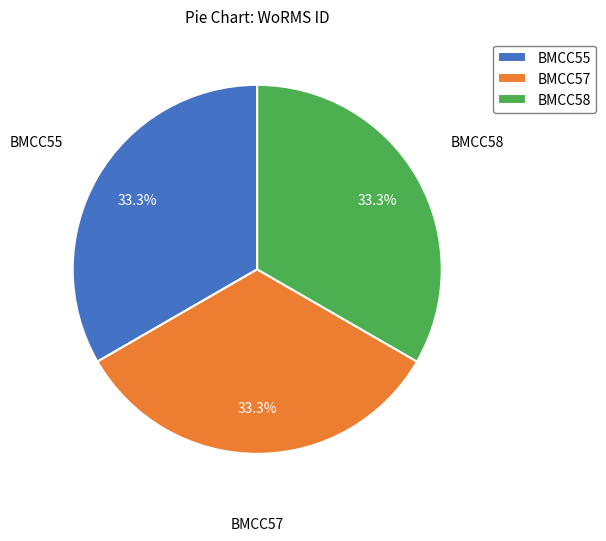

Is there any slice that represents more than half of the pie?

No